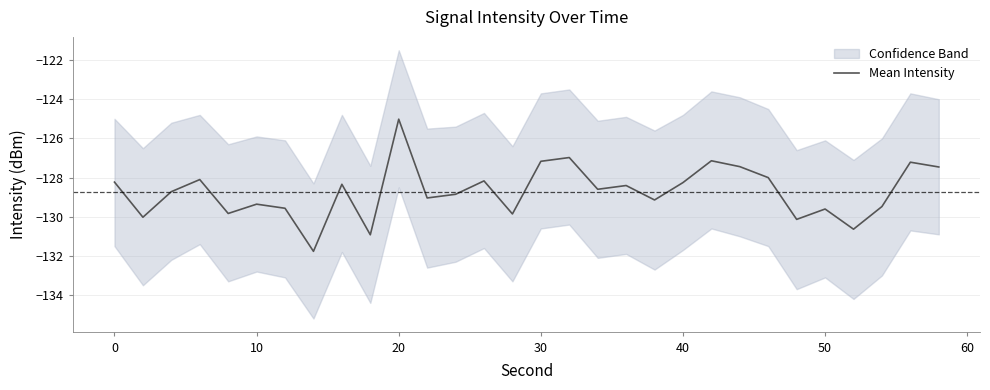

What is the minimum value for Mean Intensity?

-131.8